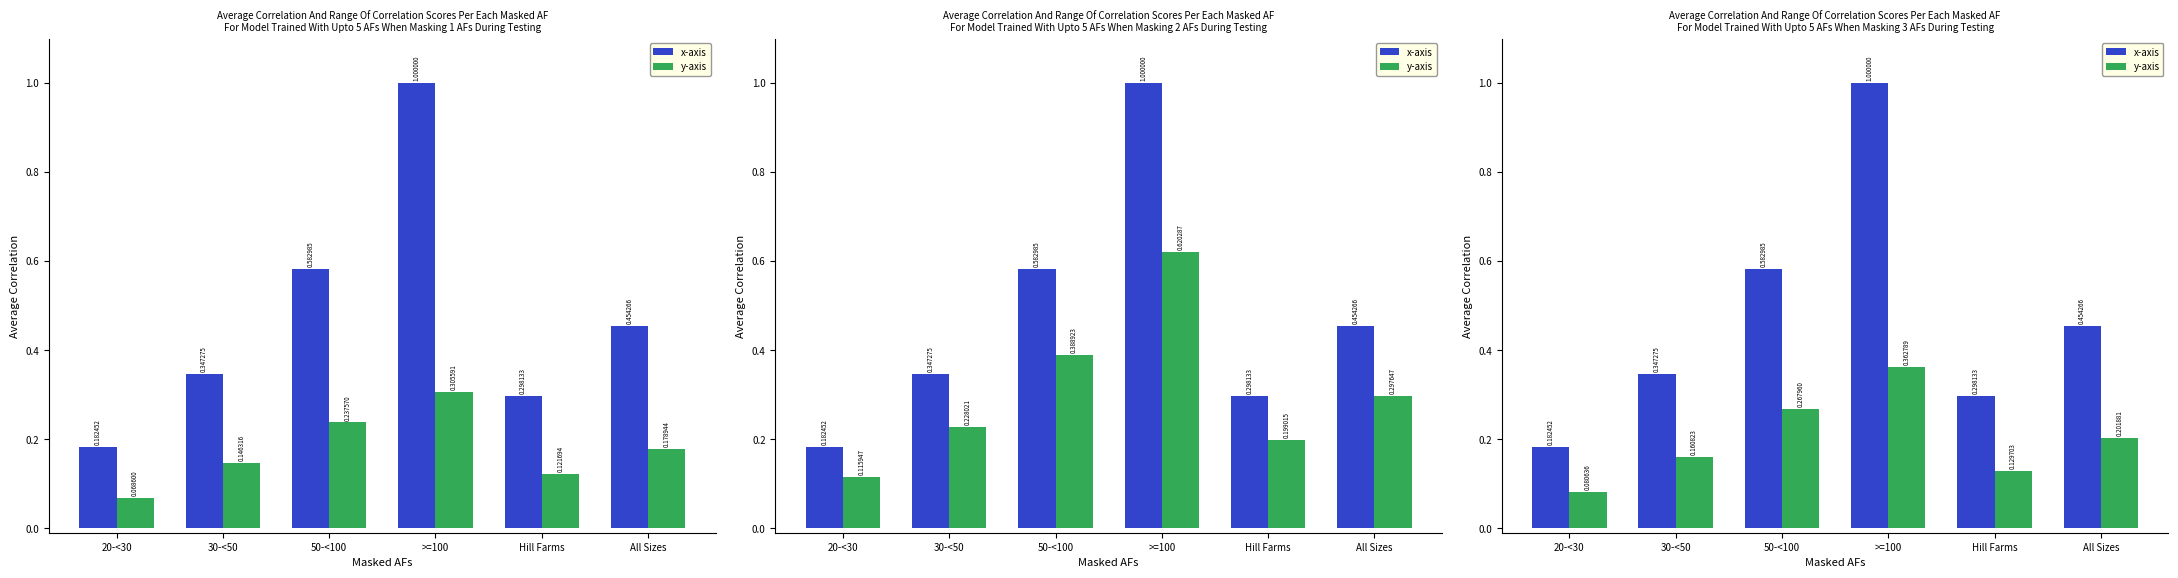

List the series in order of their peak value, highest first.

x-axis, y-axis